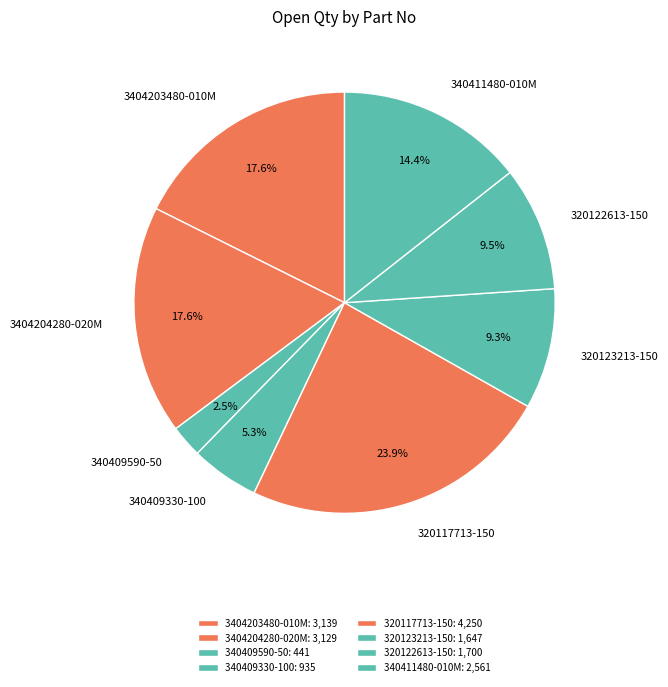

Count the number of slices in the pie.

8